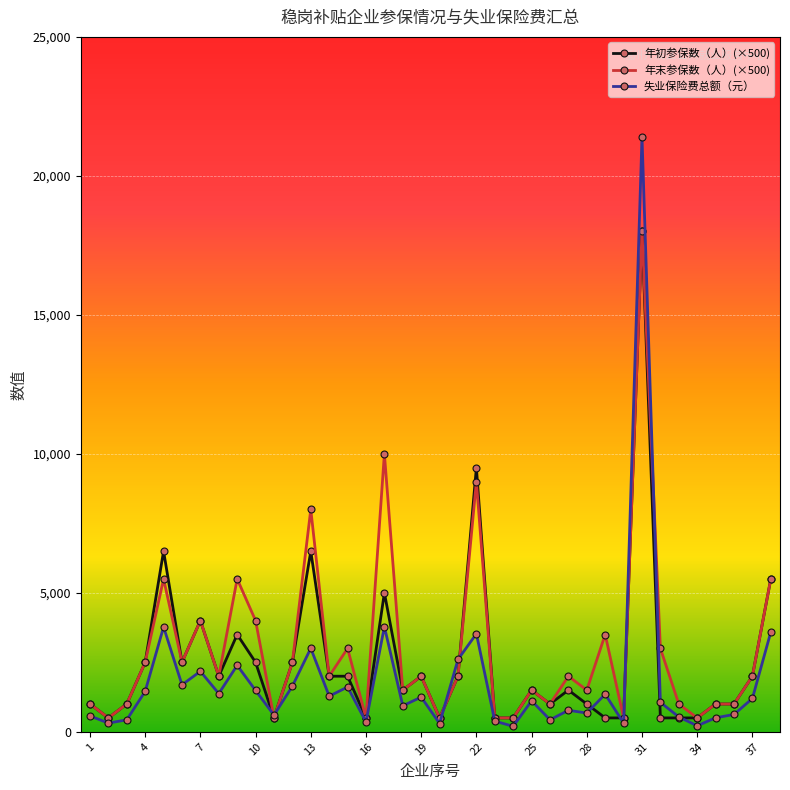

What is the difference between the maximum and minimum values in the 年初参保数（人）(×500) series?

17500.0